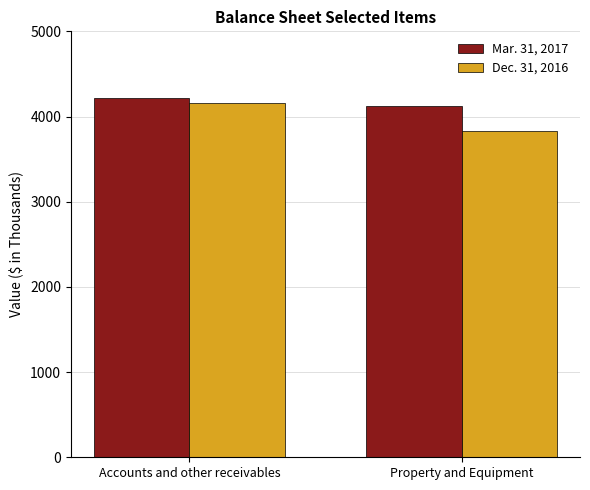

Is it true that Mar. 31, 2017 equals 4125 at Property and Equipment?

True